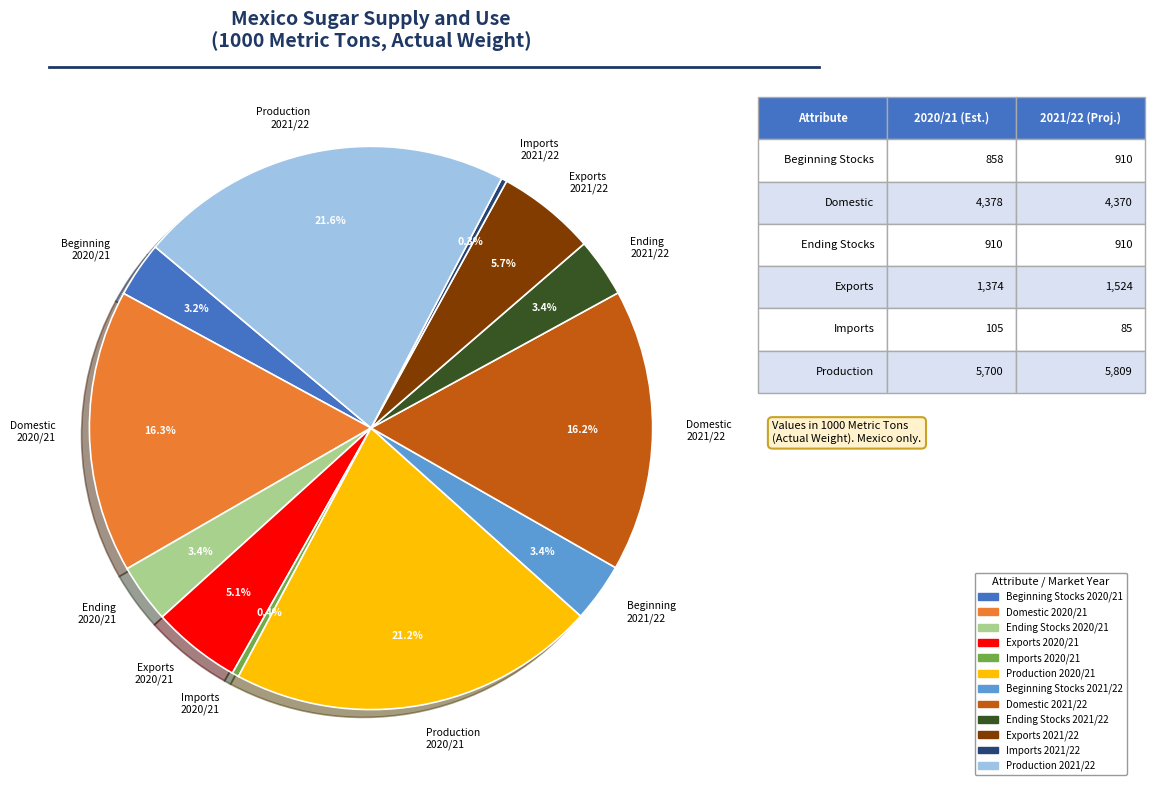

How many segments does this pie chart have?

12